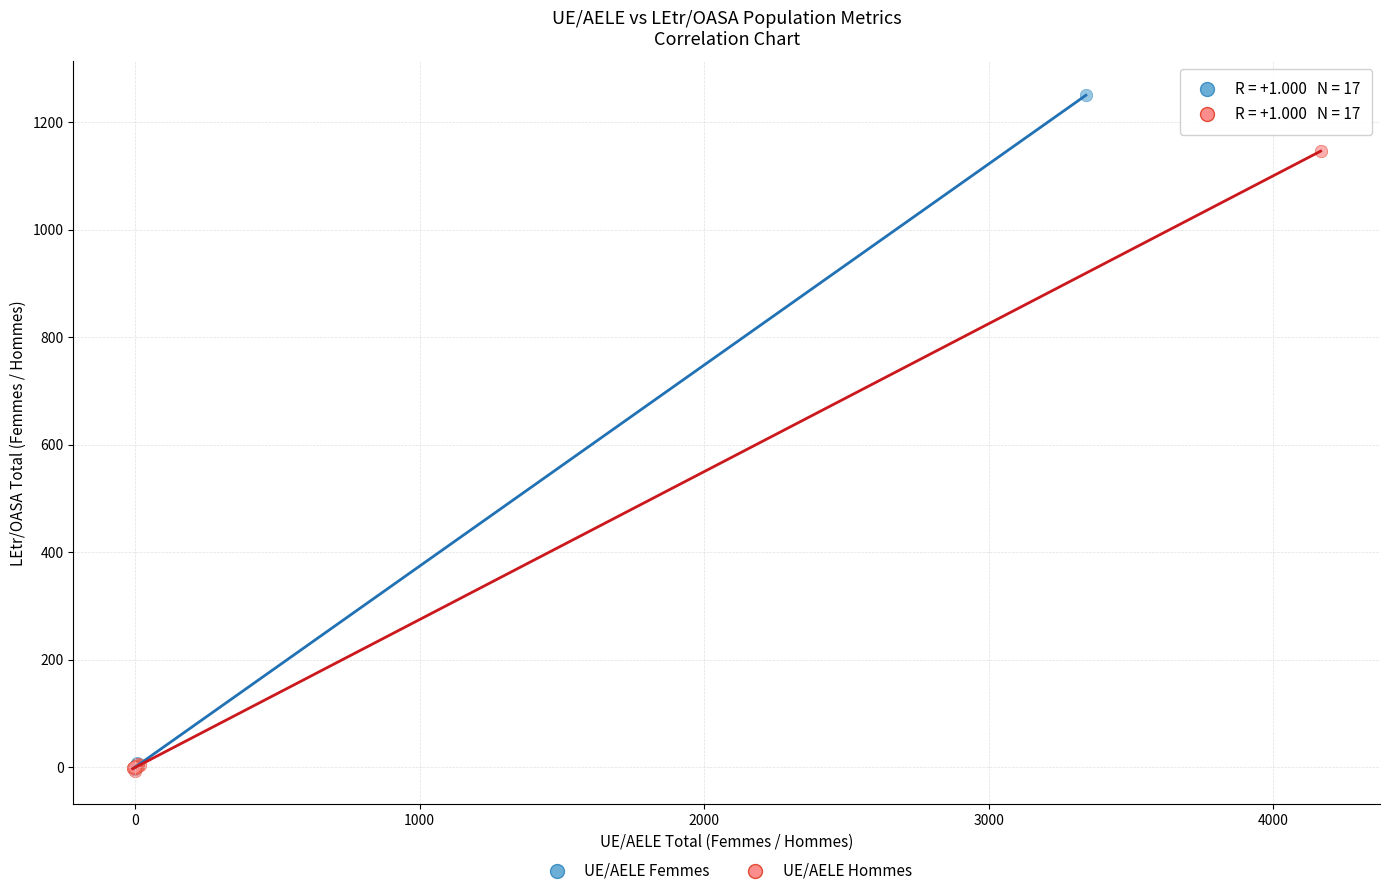

Which series has the widest spread of Y values?

UE/AELE Femmes